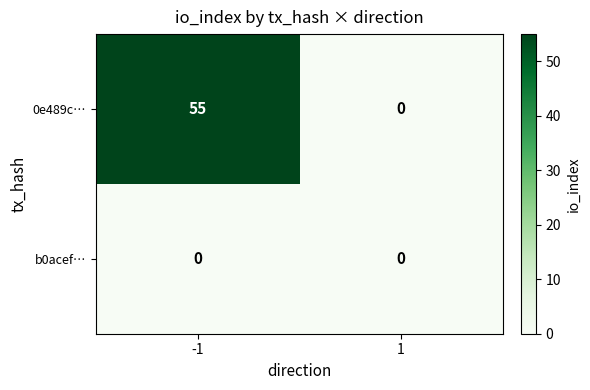

Which series changed the most between -1 and 1?

0e489c…